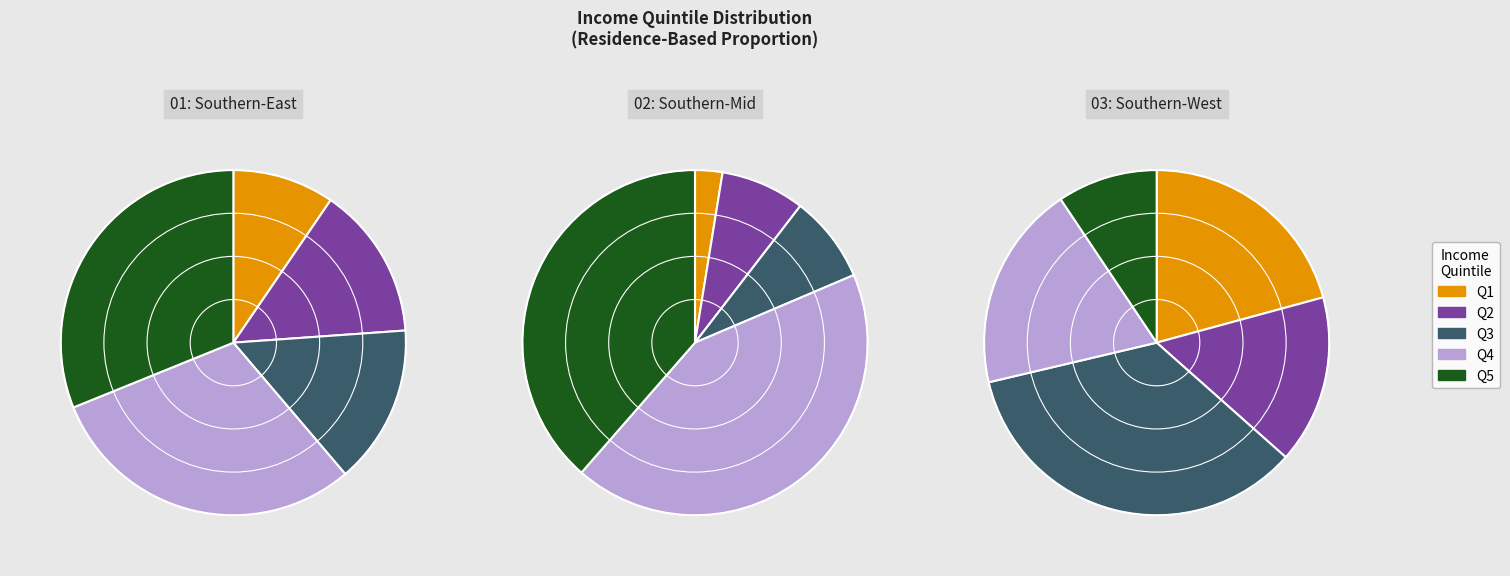

Is it true that 4 is 21% of the pie?

False